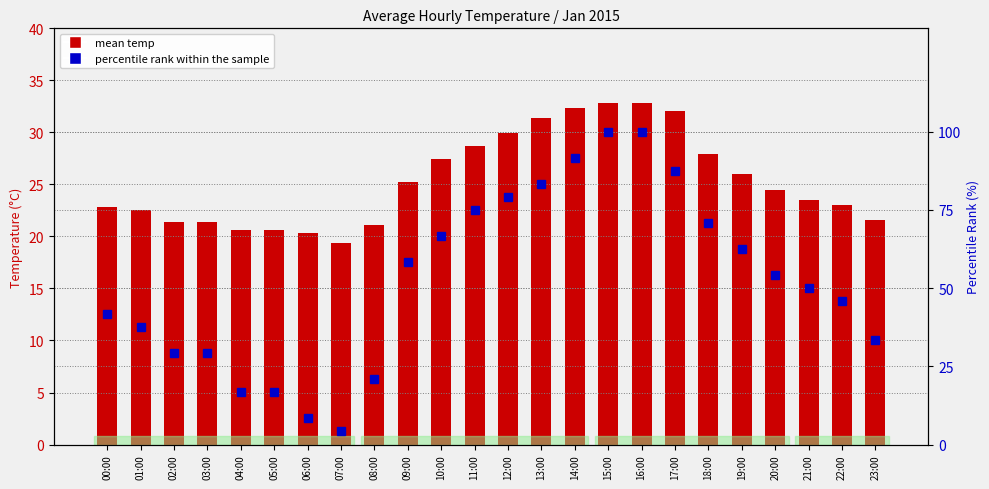

Rank the series by their maximum value, from lowest to highest.

mean temp, percentile rank within the sample